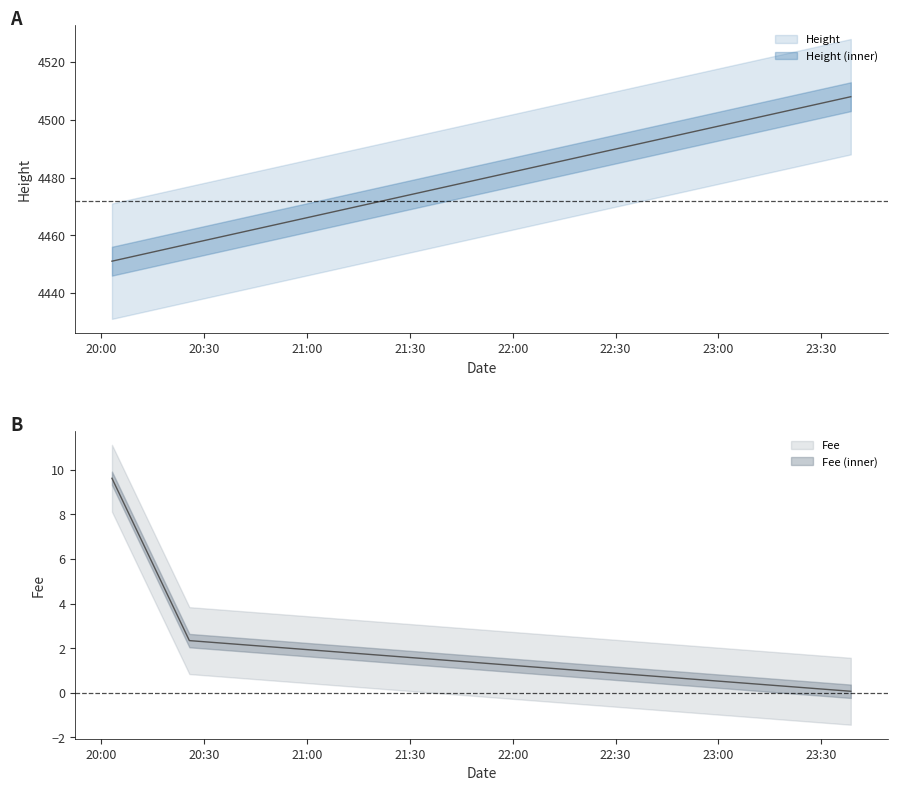

What is the sum of all Height values?

13416.0